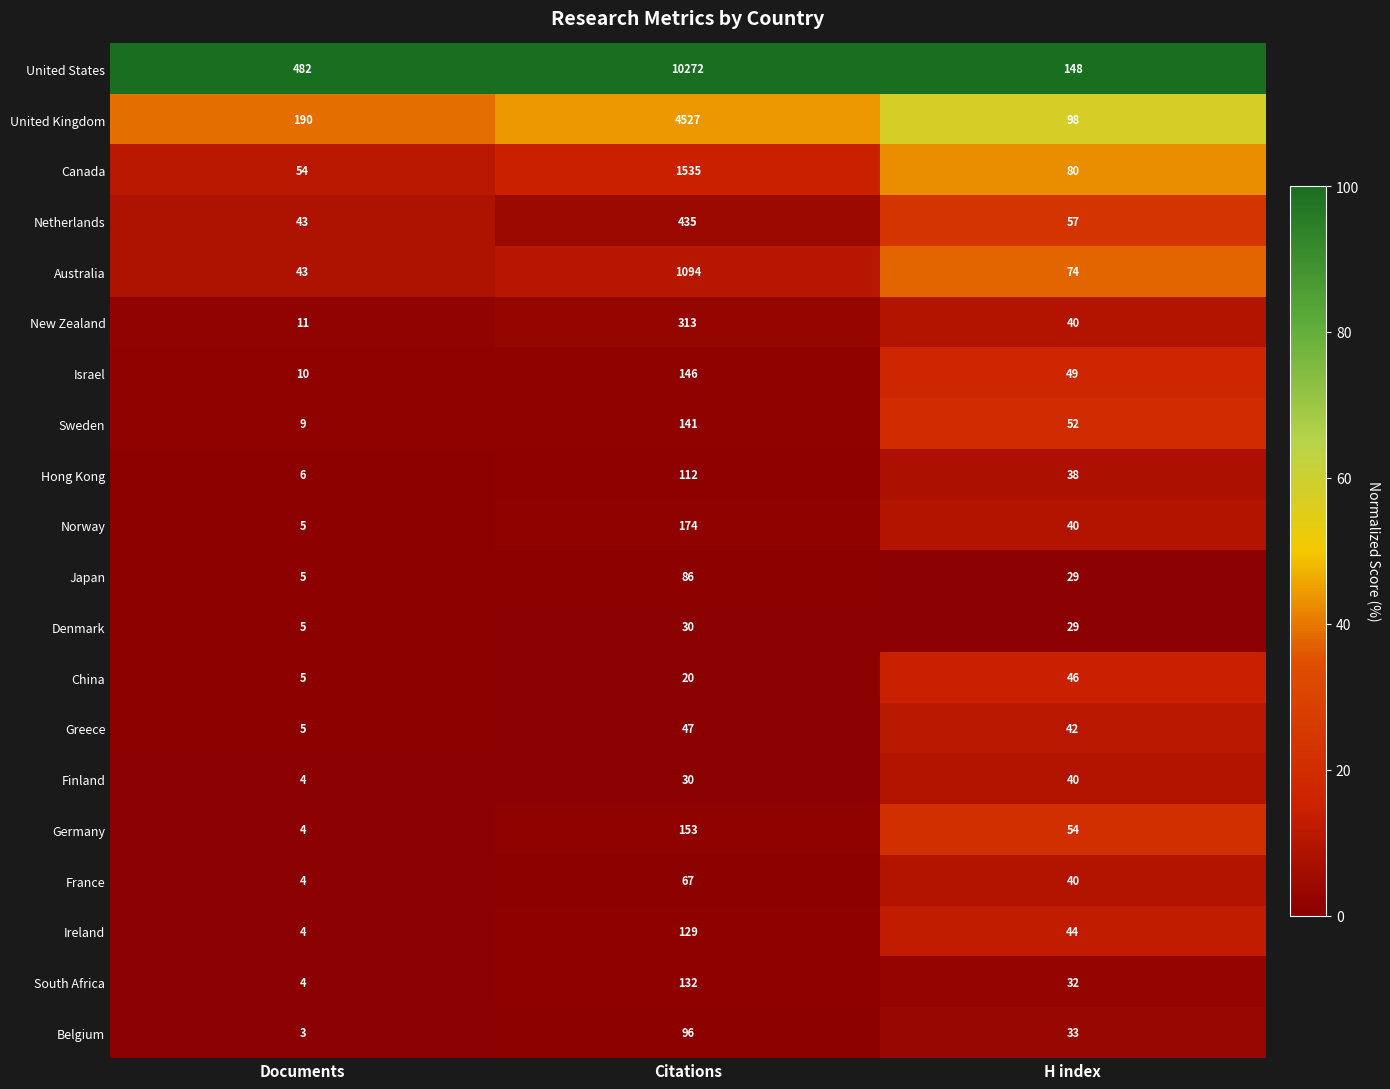

What is the difference between the highest and lowest values at H index?

119